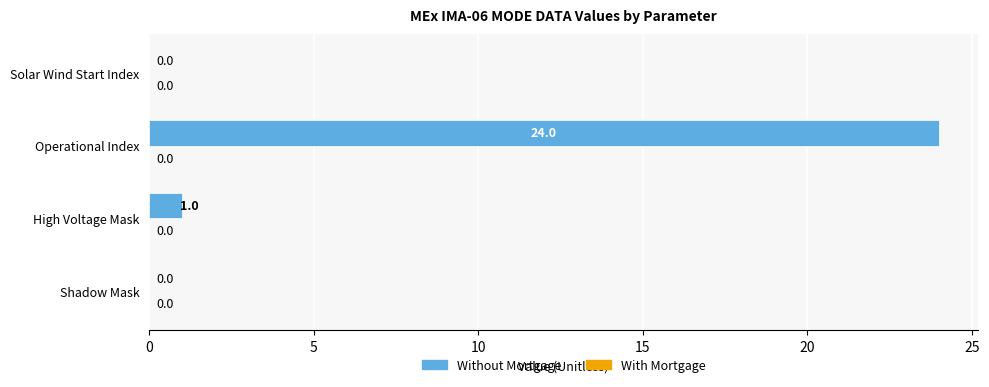

What is the change in value from Shadow Mask to High Voltage Mask?

+1